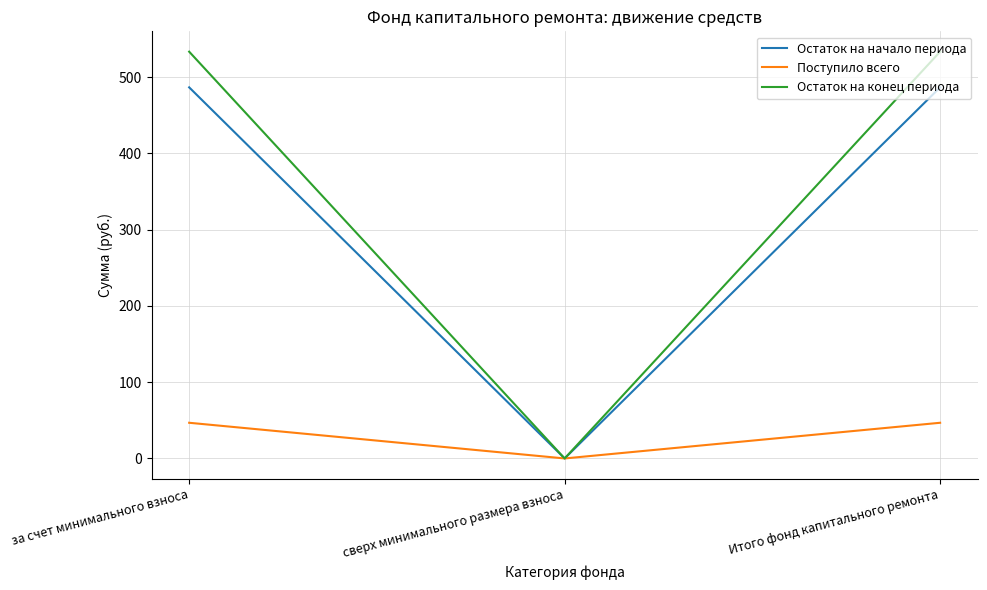

What are all the series names shown in the legend?

Остаток на начало периода, Поступило всего, Остаток на конец периода